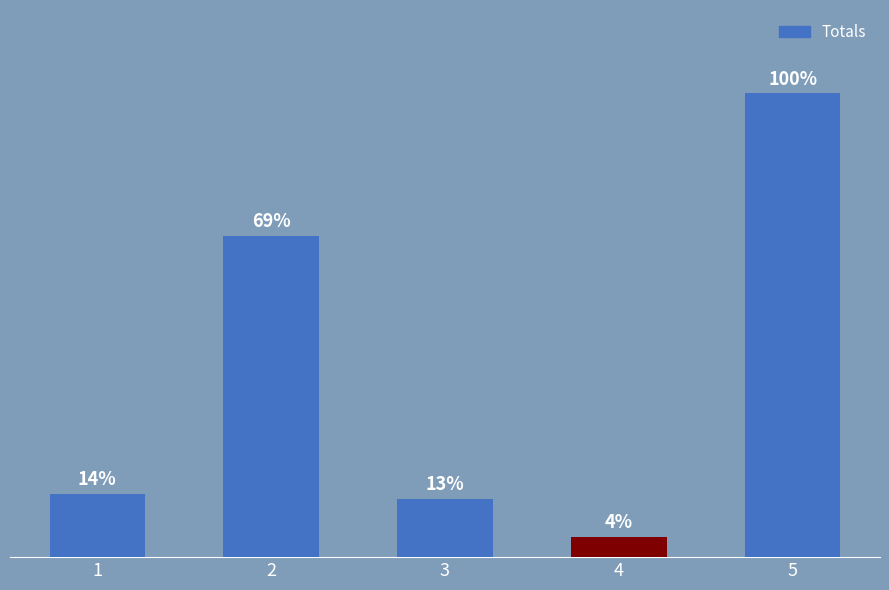

Does the chart contain any negative values?

No